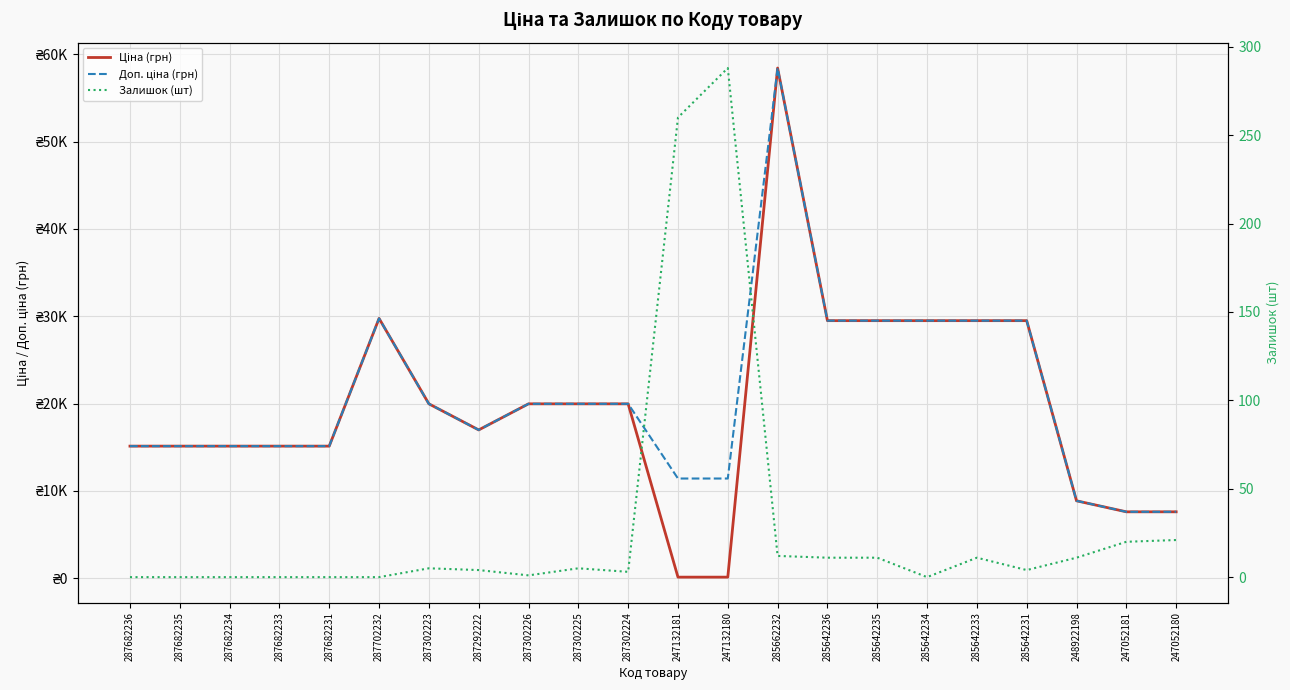

What are all the series names shown in the legend?

Ціна (грн), Доп. ціна (грн), Залишок (шт)